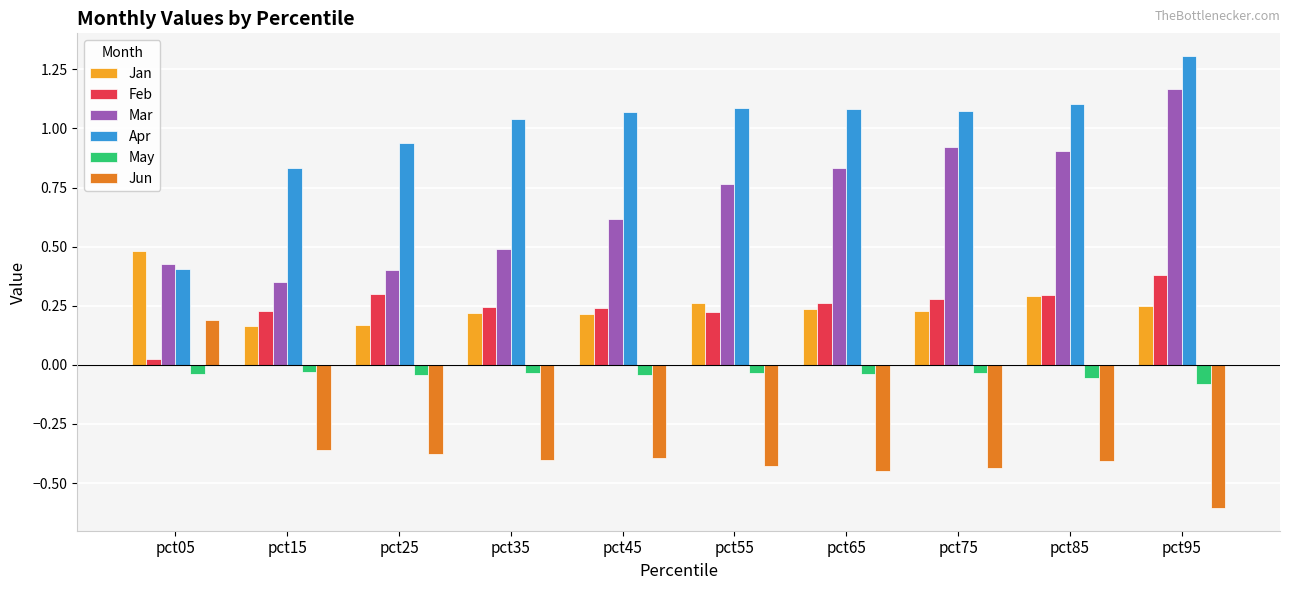

How many bars are there in each group?

6